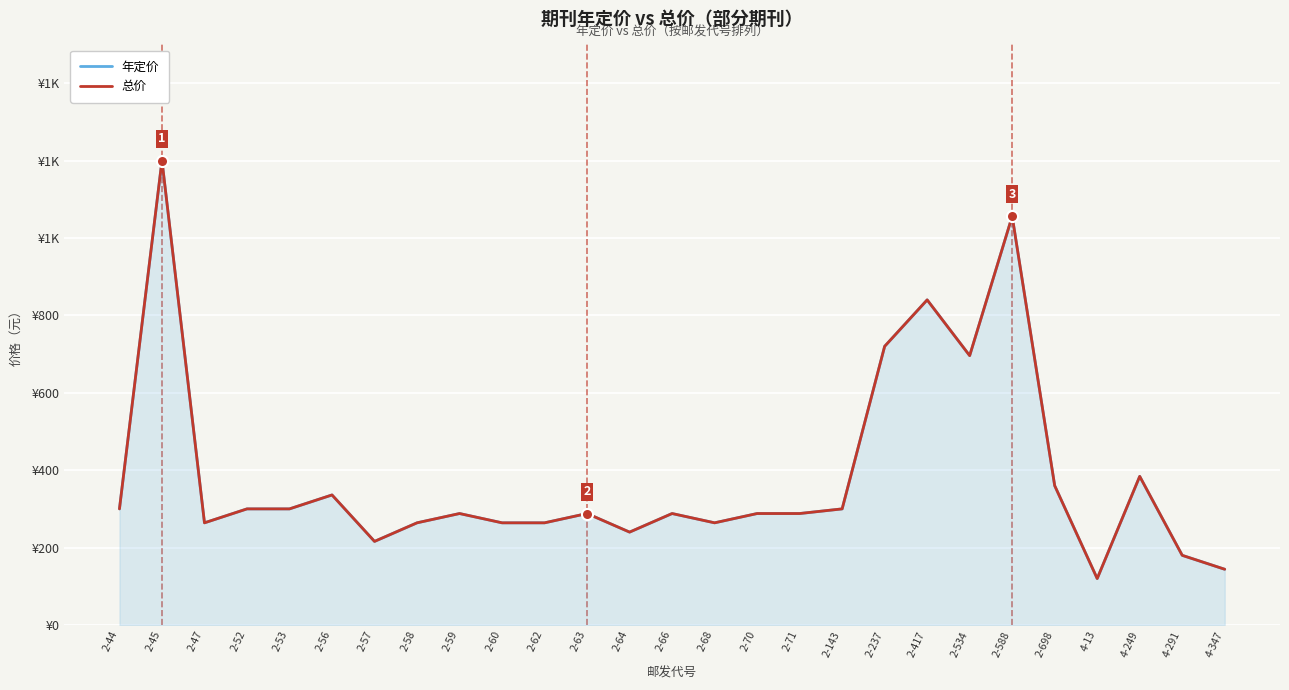

True or false: 总价 has more than 1 interior local peaks.

True